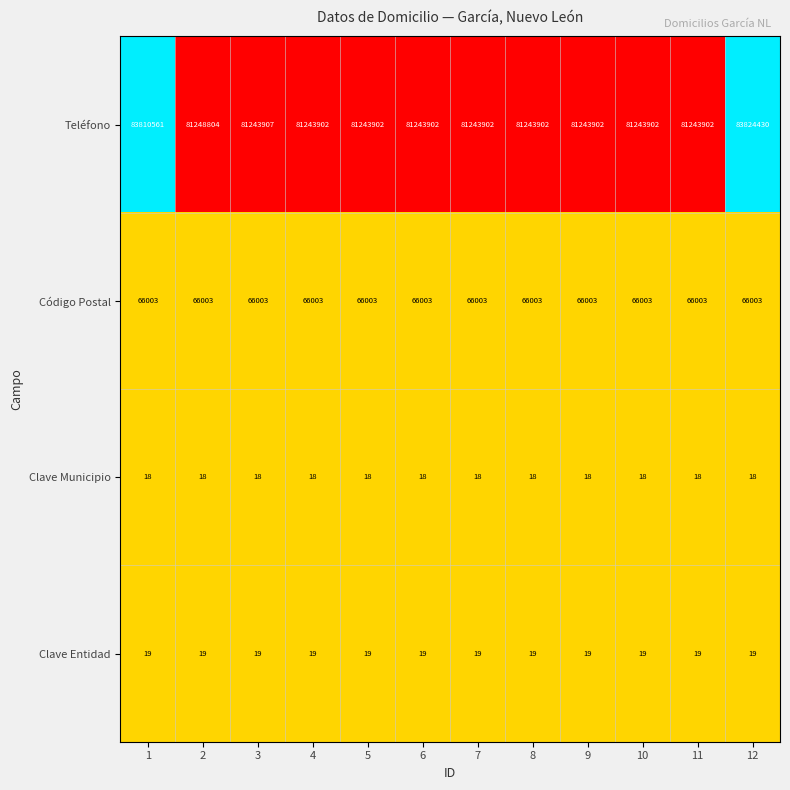

The Código Postal series shows 88259 at 10. True or false?

False